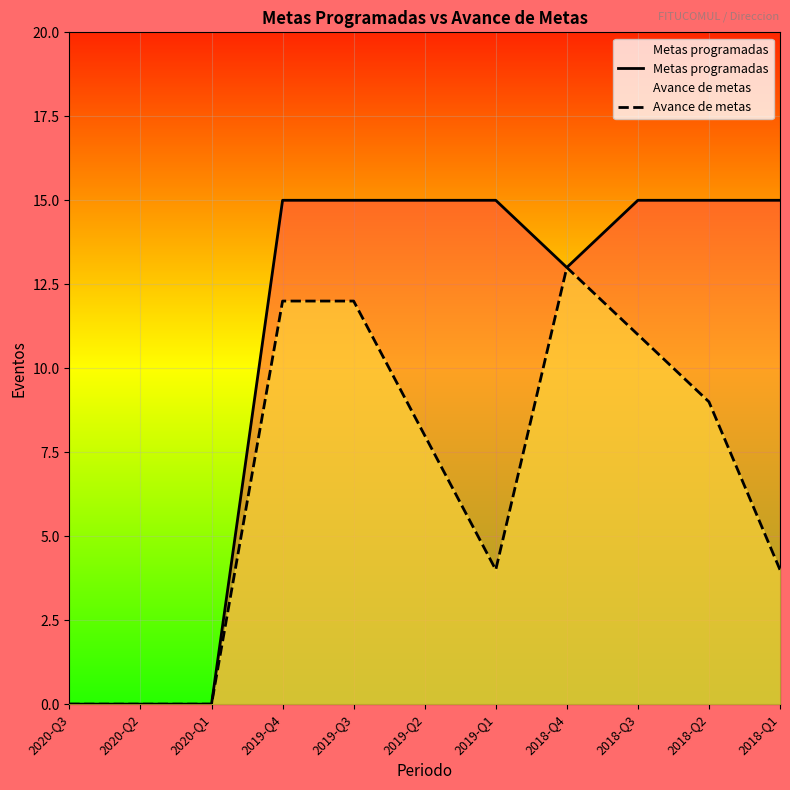

What is the difference between the maximum and minimum values in the Metas programadas series?

15